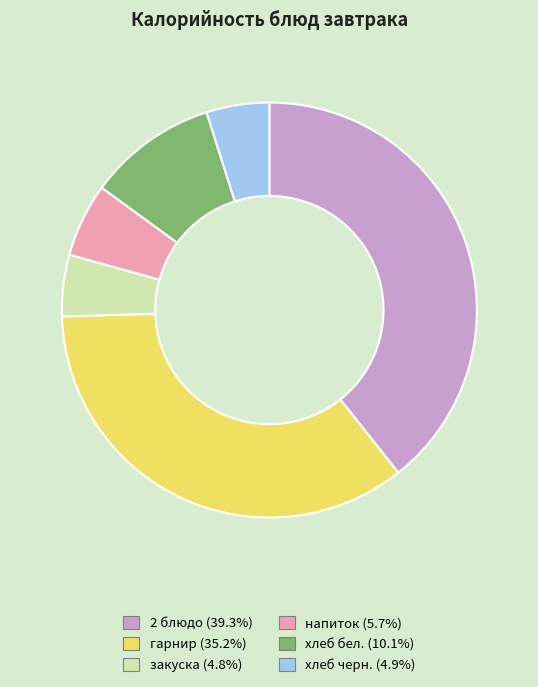

What is the ratio of the value at напиток to the value at хлеб черн.?

1.2